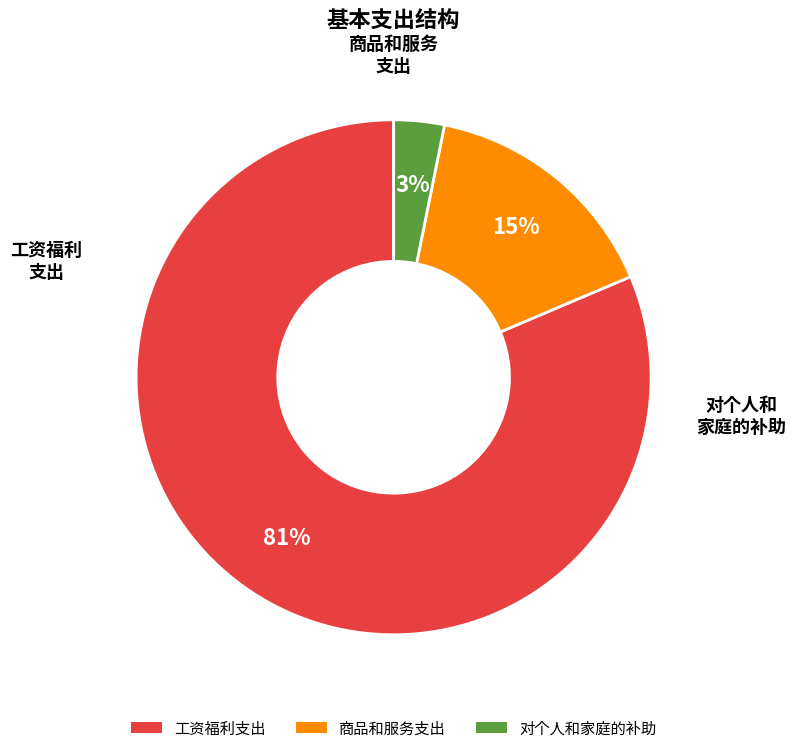

Is the sum of 商品和服务支出 and 工资福利支出 greater than half?

Yes